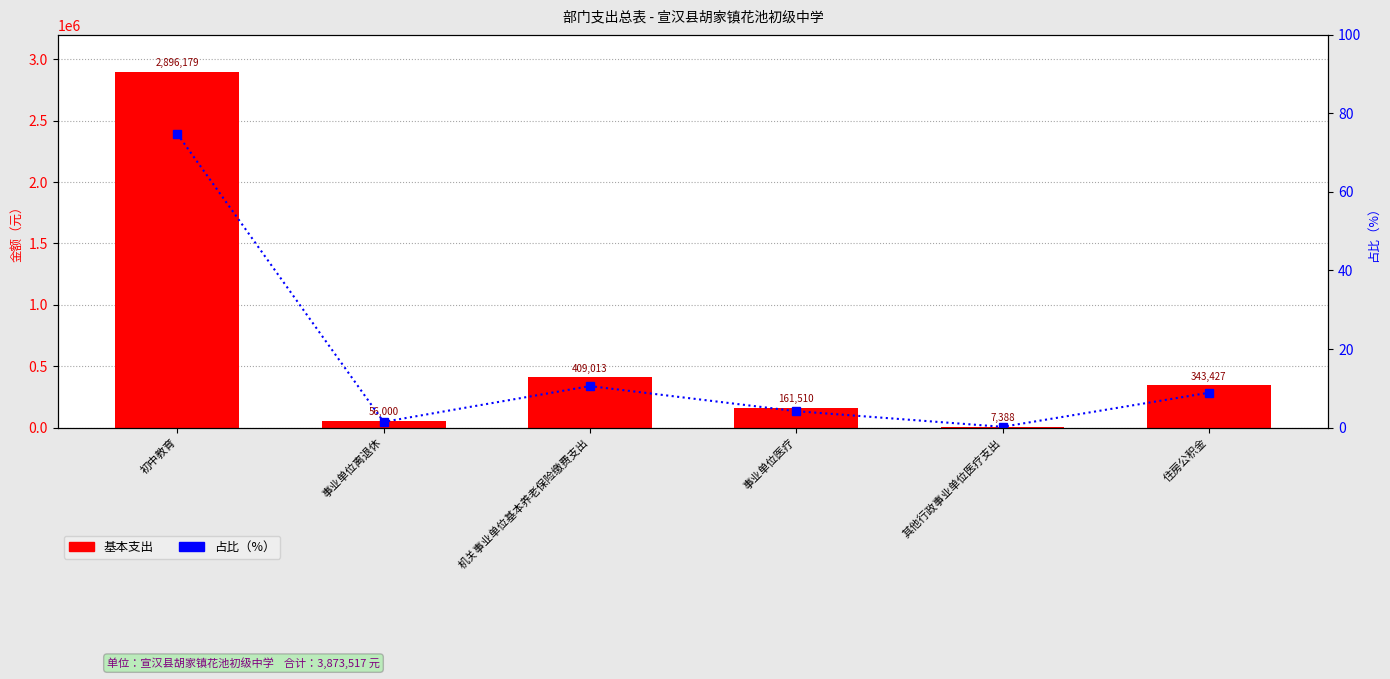

How many data points does each series have?

6